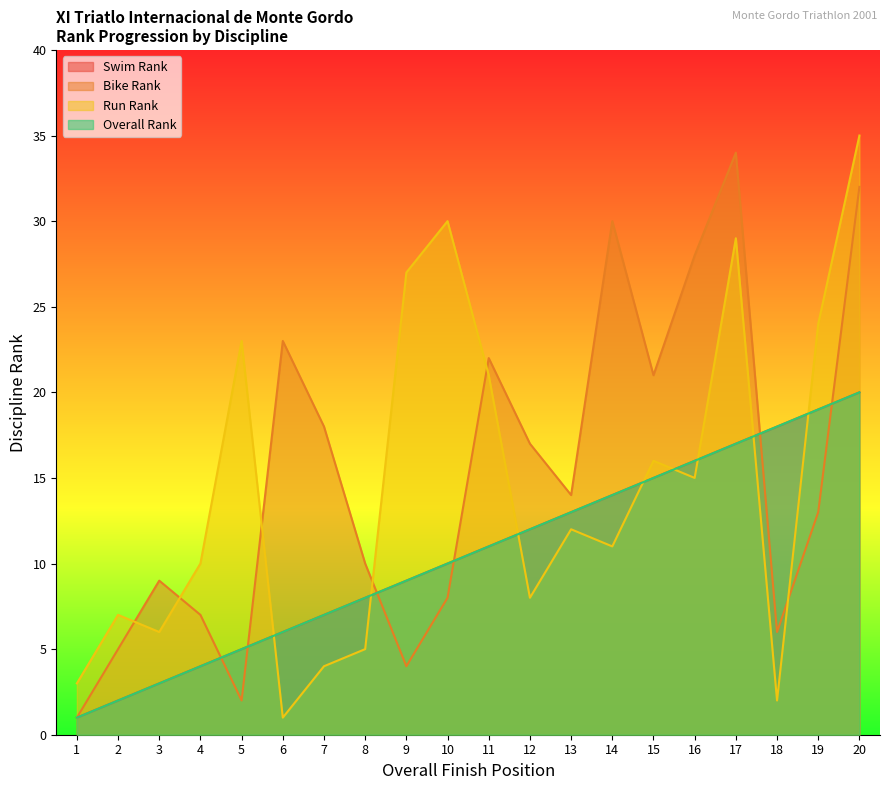

What is the difference between the Run Rank values at 17 and 2?

22